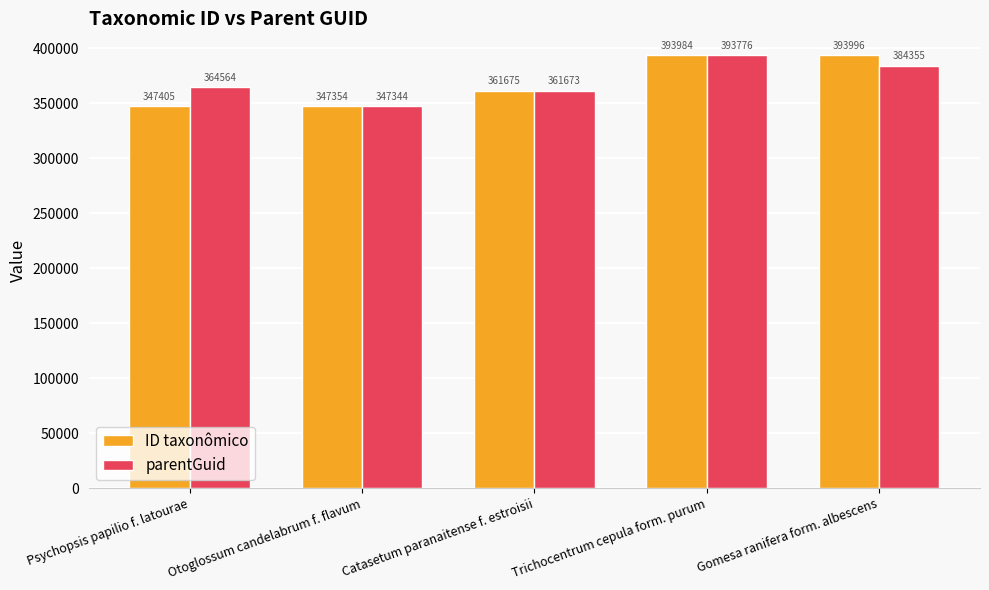

What is the maximum value for ID taxonômico?

393996